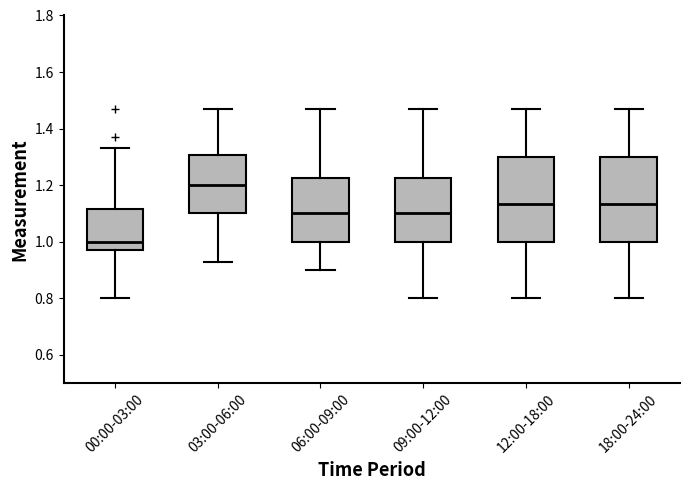

Reading left to right, transcribe this box plot: for each box, give where its median line is, the range the box spans, and where its two whiskers end, as read against the y-axis. The values are not printed on the chart, so give them approximately, as read against the axis.

00:00-03:00: median 1.00, box 0.98 to 1.12, whiskers 0.80 to 1.34
03:00-06:00: median 1.20, box 1.10 to 1.30, whiskers 0.94 to 1.48
06:00-09:00: median 1.10, box 1.00 to 1.22, whiskers 0.90 to 1.48
09:00-12:00: median 1.10, box 1.00 to 1.22, whiskers 0.80 to 1.48
12:00-18:00: median 1.14, box 1.00 to 1.30, whiskers 0.80 to 1.48
18:00-24:00: median 1.14, box 1.00 to 1.30, whiskers 0.80 to 1.48